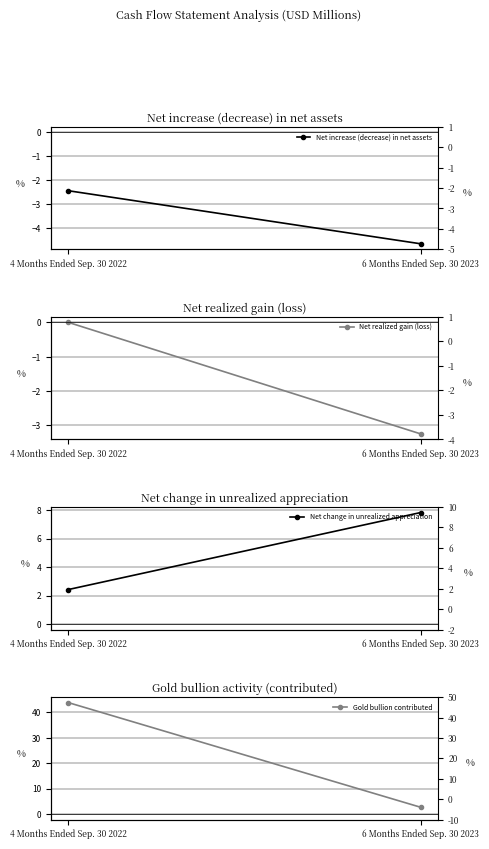

Rank the categories by Net increase (decrease) in net assets value from highest to lowest.

4 Months Ended Sep. 30 2022, 6 Months Ended Sep. 30 2023